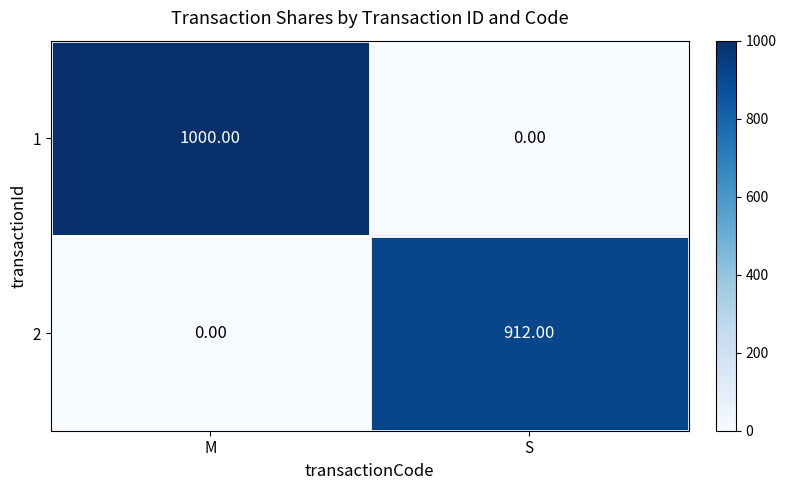

Is the value of 2 at S greater than the value of 1 at M?

No